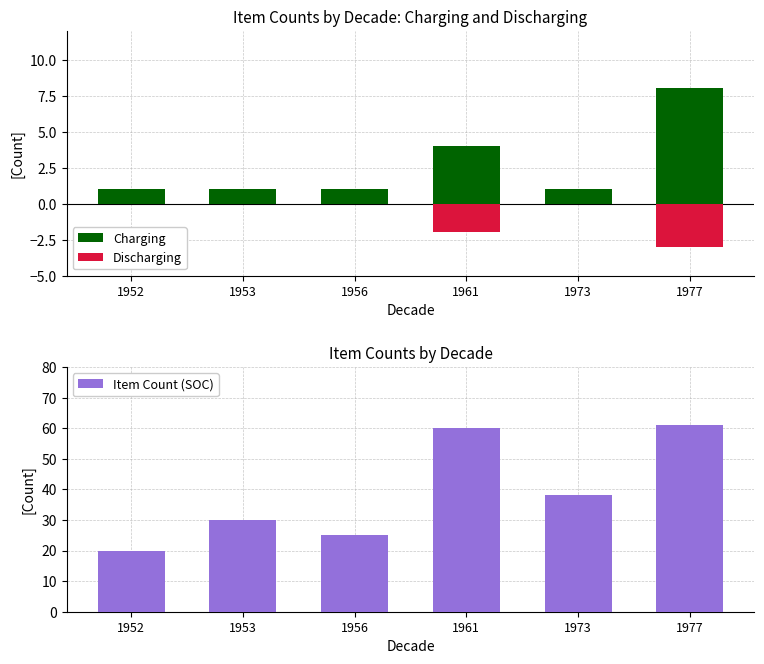

At which category does the chart reach its peak across all series?

1977